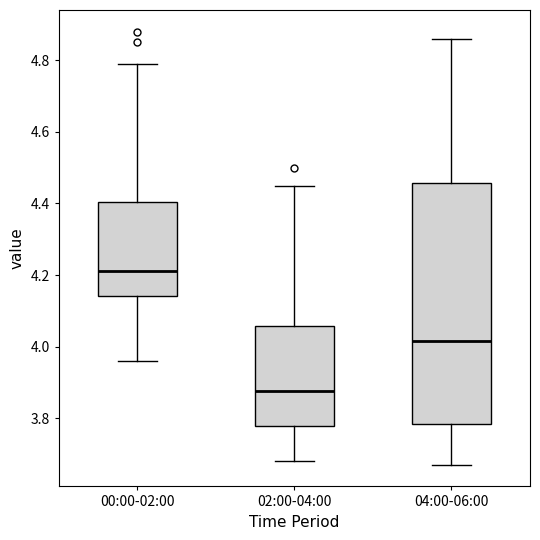

Reading left to right, read every box against the y-axis: the position of its median line, the range the box covers, and the ends of its whiskers. The values are not printed on the chart, so give them approximately, as read against the axis.

00:00-02:00: median 4.22, box 4.14 to 4.40, whiskers 3.96 to 4.80
02:00-04:00: median 3.88, box 3.78 to 4.06, whiskers 3.68 to 4.46
04:00-06:00: median 4.02, box 3.78 to 4.46, whiskers 3.68 to 4.86